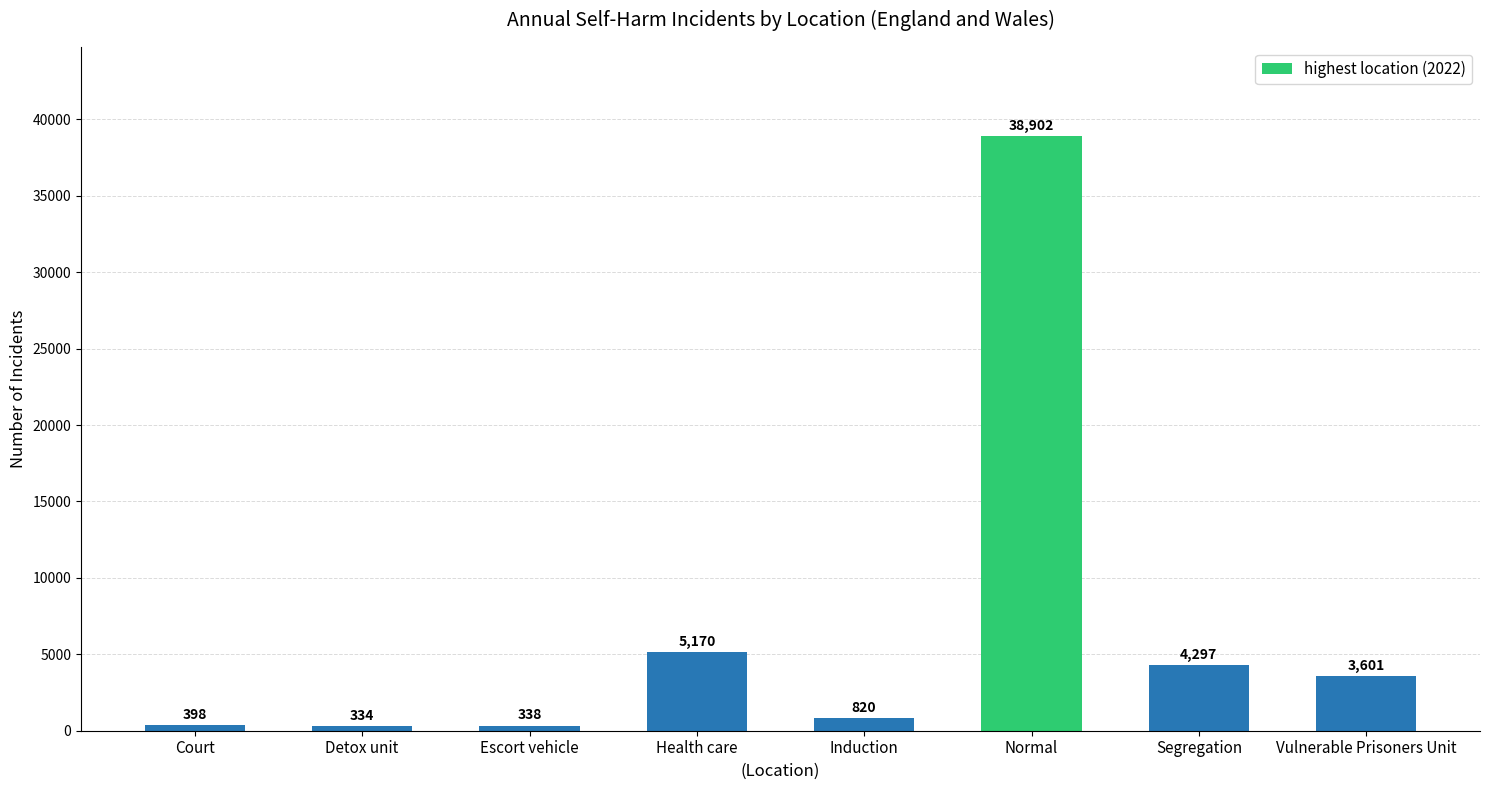

The value at Segregation is 7323. True or false?

False